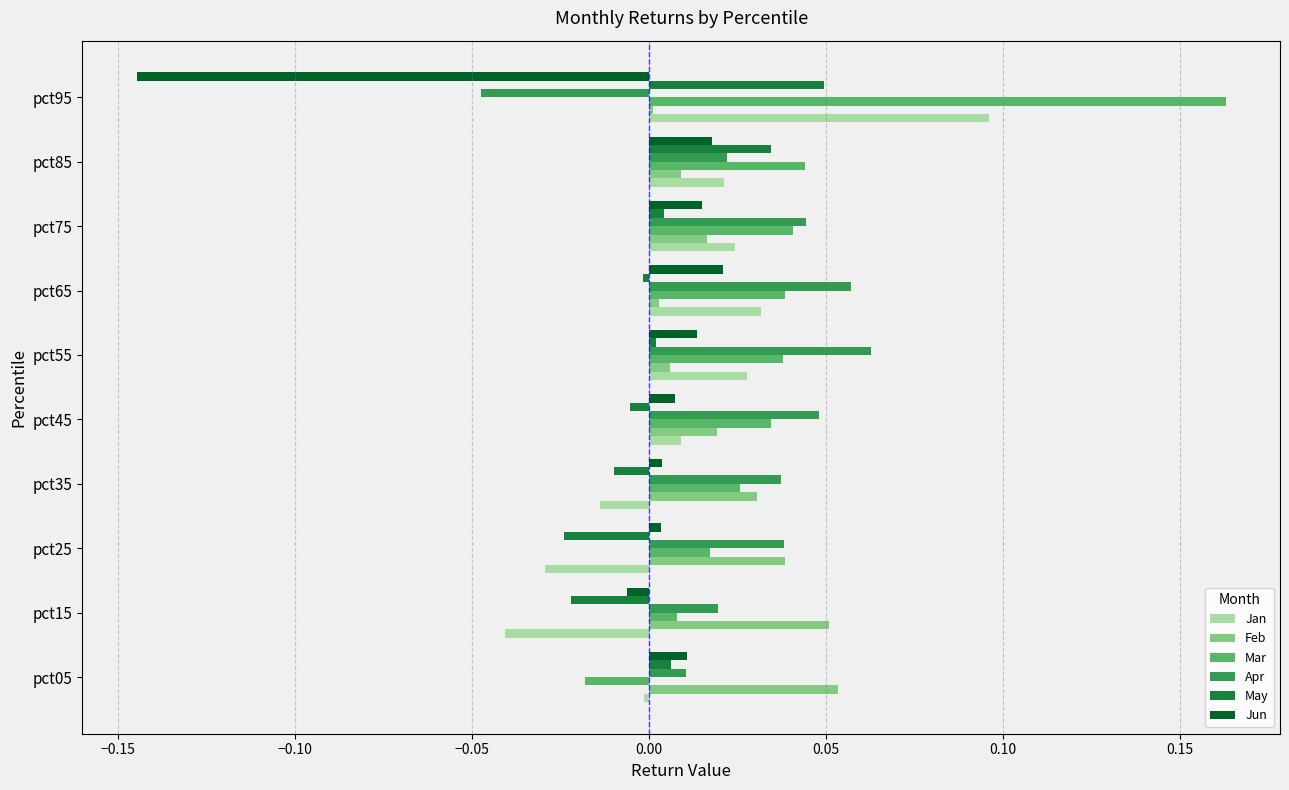

True or false: May has a value of 0.0 at pct05.

True